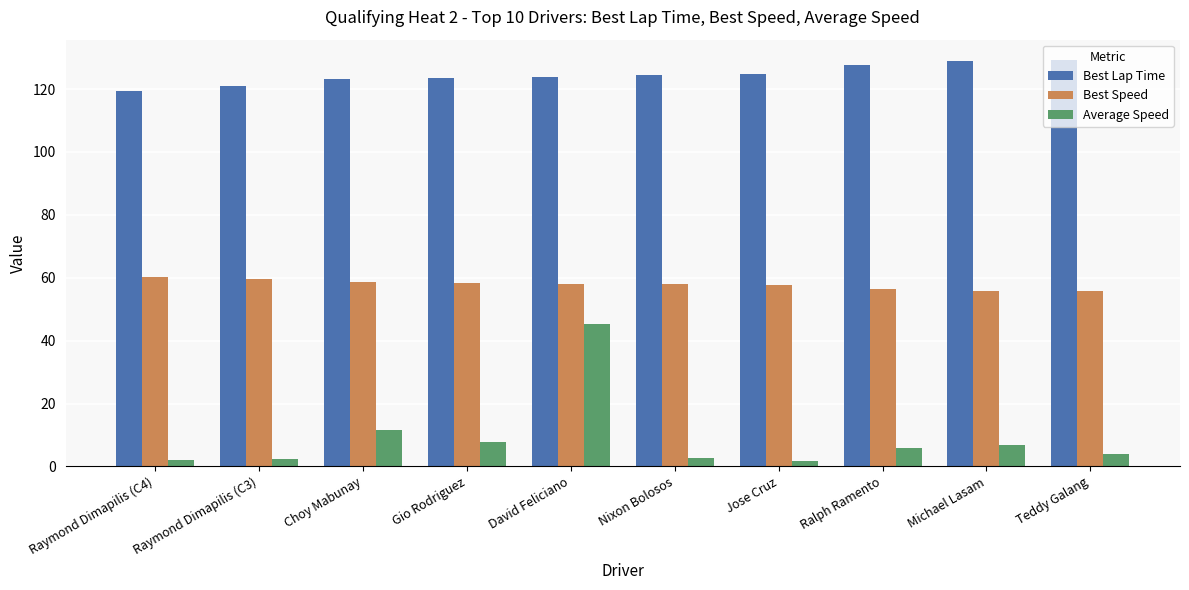

What is the greatest value displayed?

129.3